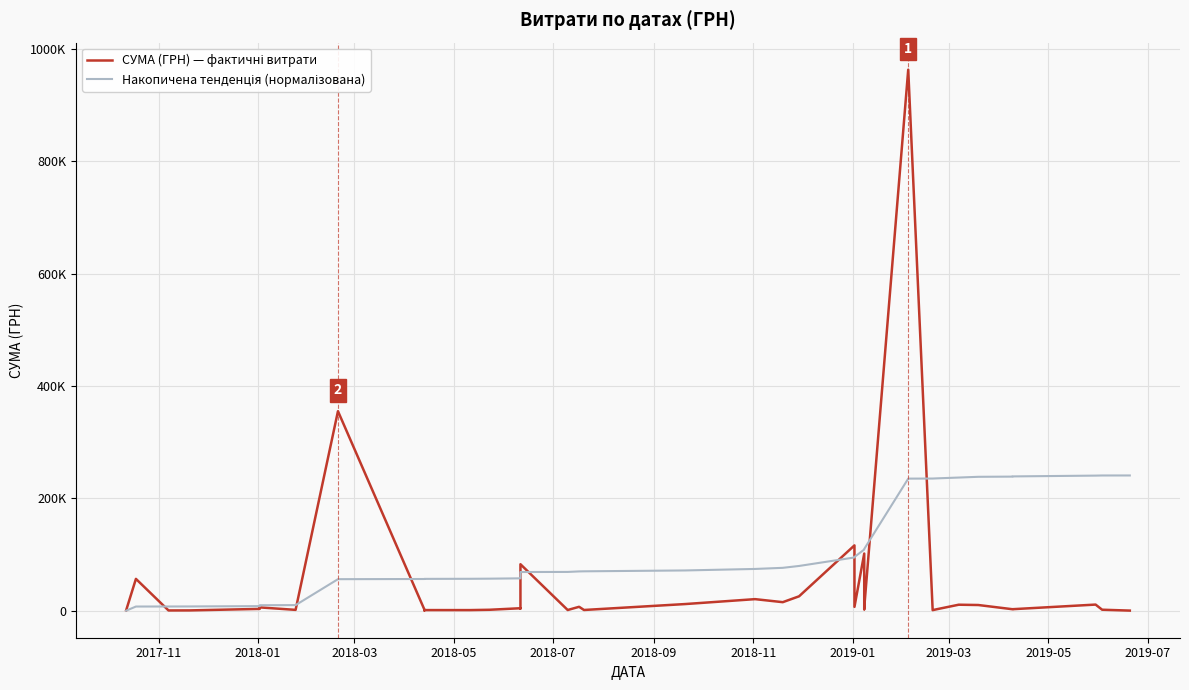

What is the value of the СУМА (ГРН) — фактичні витрати point at the 9th from the left?

1540.9